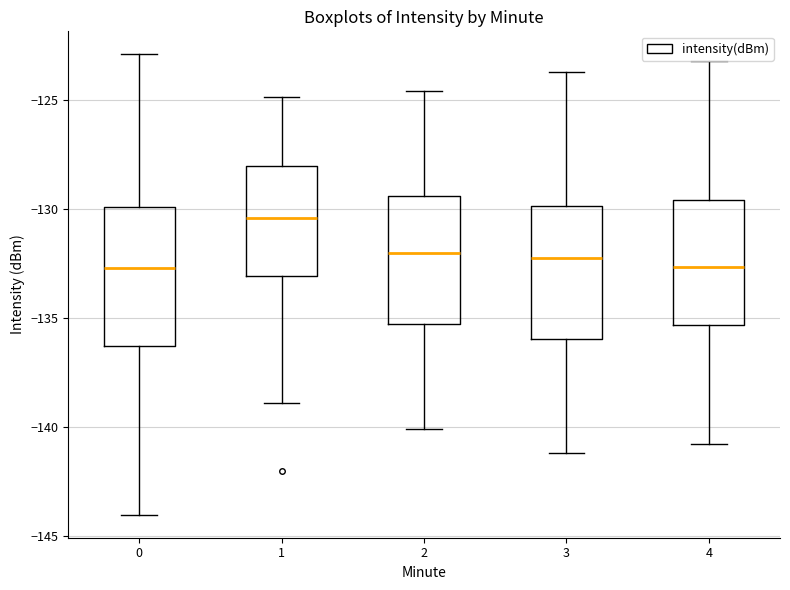

Reading left to right, transcribe this box plot: for each box, give where its median line is, the range the box spans, and where its two whiskers end, as read against the y-axis. The values are not printed on the chart, so give them approximately, as read against the axis.

0: median -132.5, box -136.5 to -130.0, whiskers -144.0 to -123.0
1: median -130.5, box -133.0 to -128.0, whiskers -139.0 to -125.0
2: median -132.0, box -135.0 to -129.5, whiskers -140.0 to -124.5
3: median -132.0, box -136.0 to -130.0, whiskers -141.0 to -123.5
4: median -132.5, box -135.5 to -129.5, whiskers -141.0 to -123.0